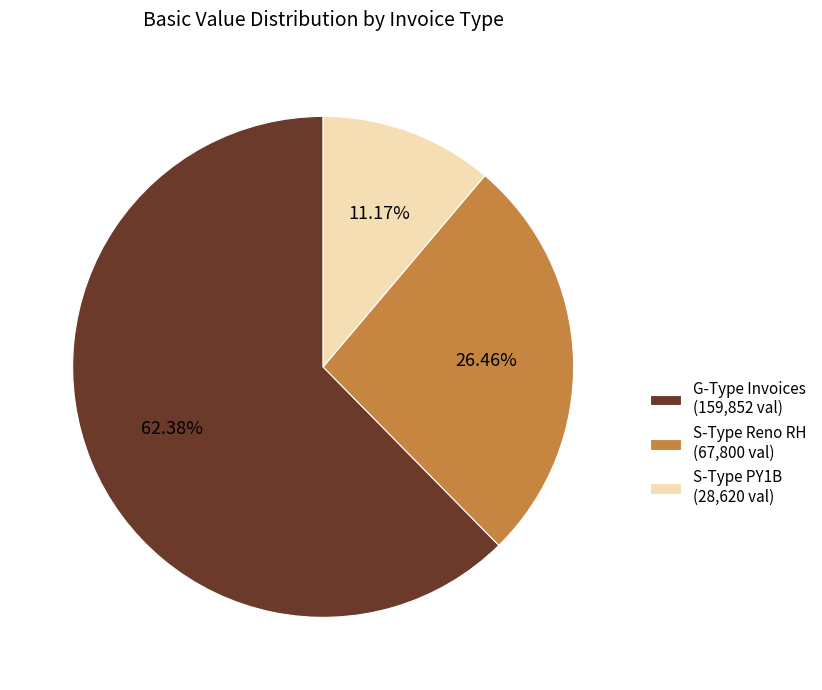

Which category has the smallest portion of the pie?

S-Type PY1B (28,620 val)